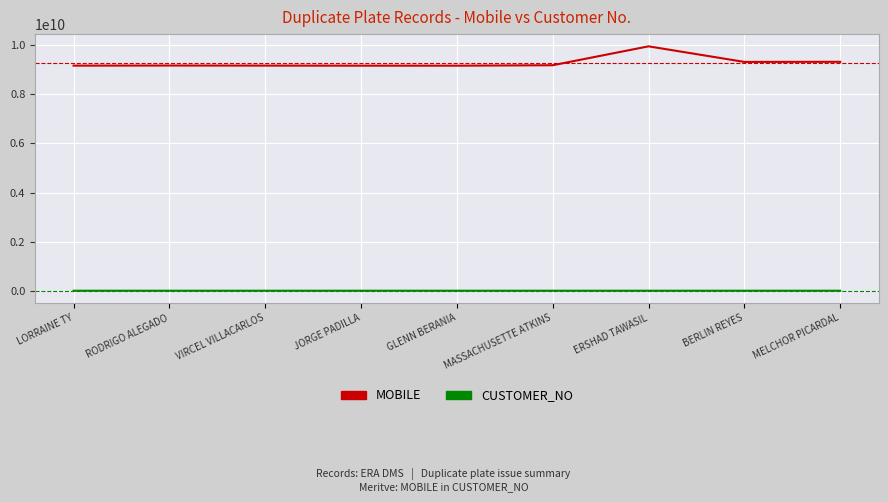

At MELCHOR PICARDAL, list the series in order from smallest to largest.

CUSTOMER_NO, MOBILE